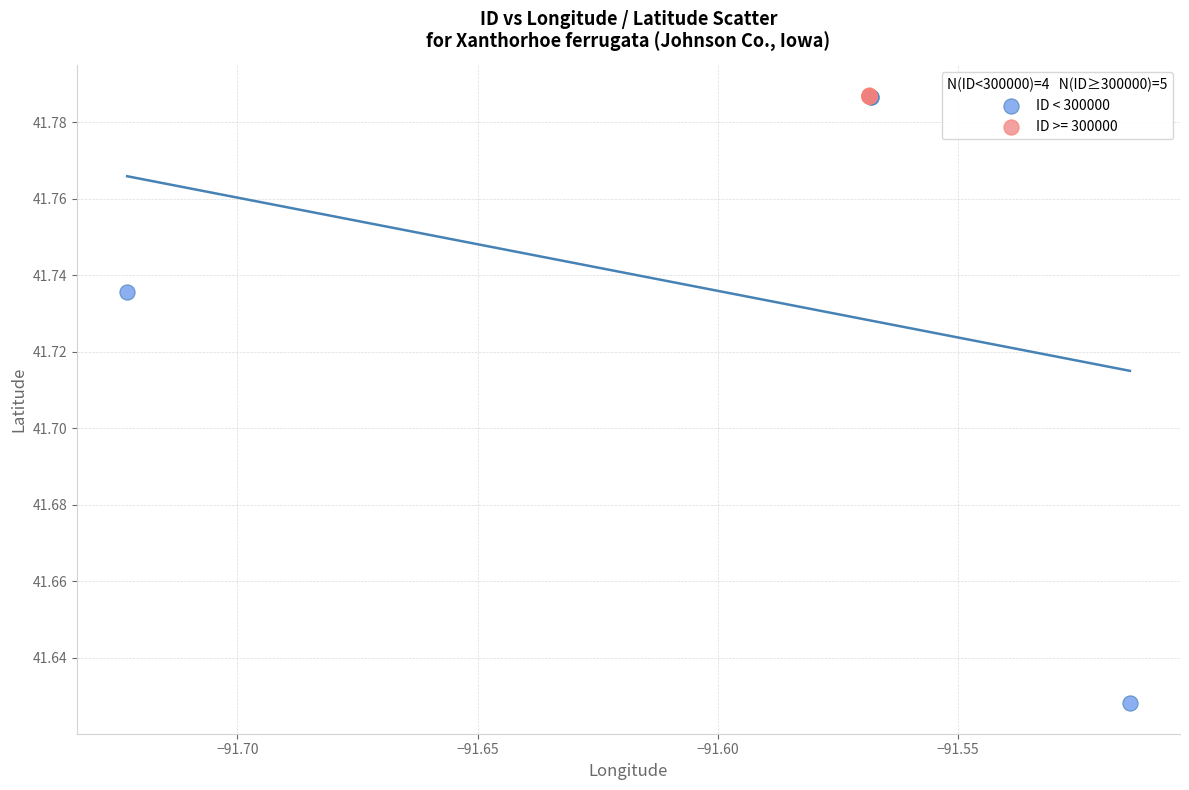

Which series has the largest Y range (max minus min)?

ID < 300000